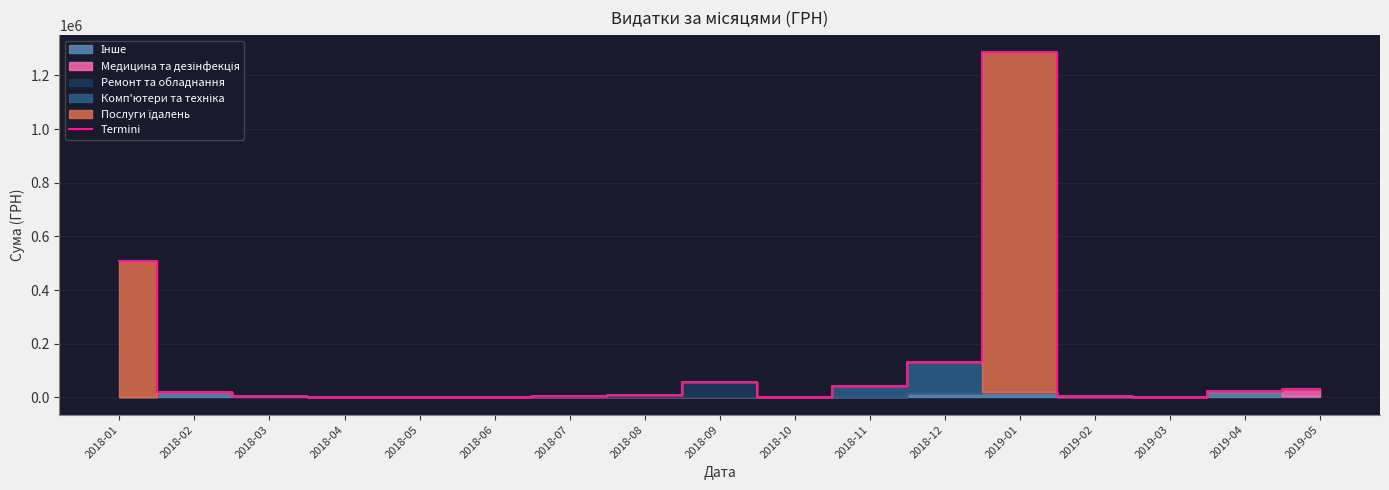

Where is the data nearest to the value 642877?

2018-01